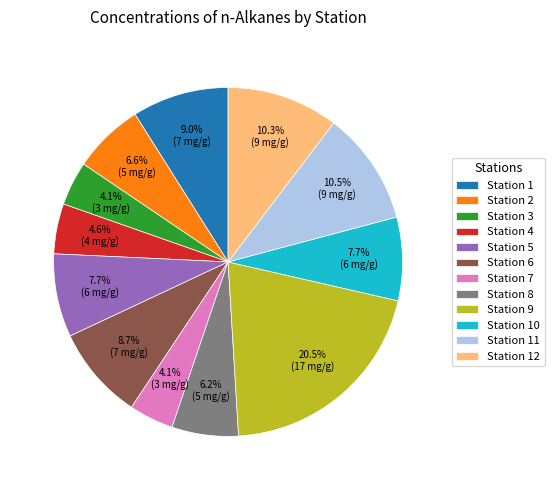

Which category has the biggest portion of the pie?

Station 9